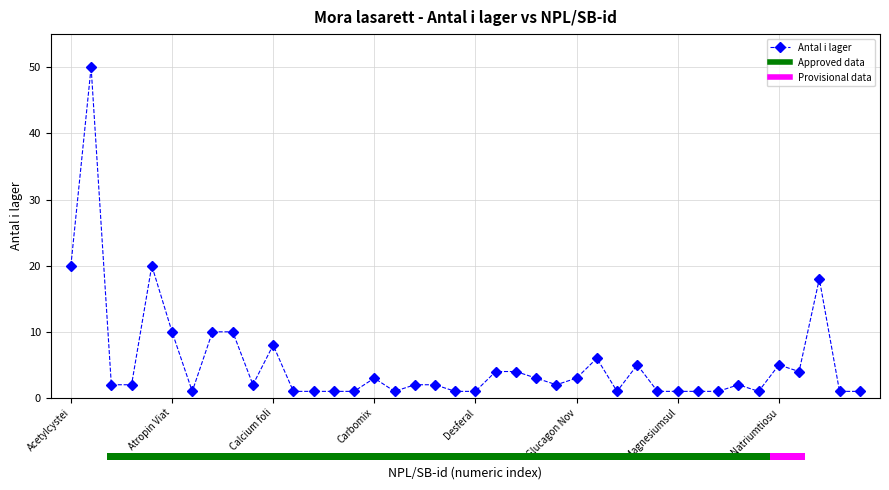

What is the sum of all values?

213